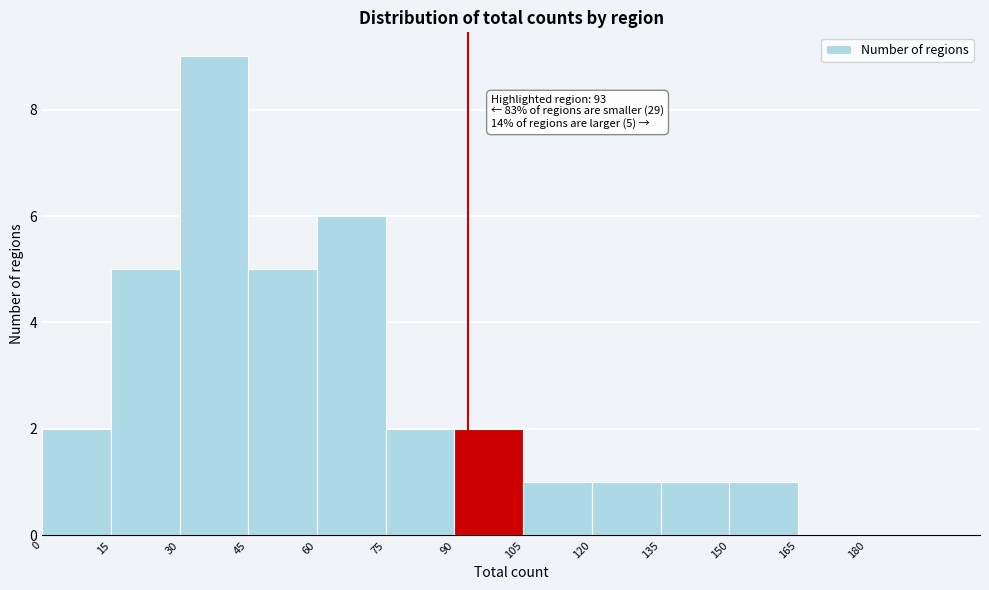

Over which range of the x-axis is the bar tallest?

30 to 45